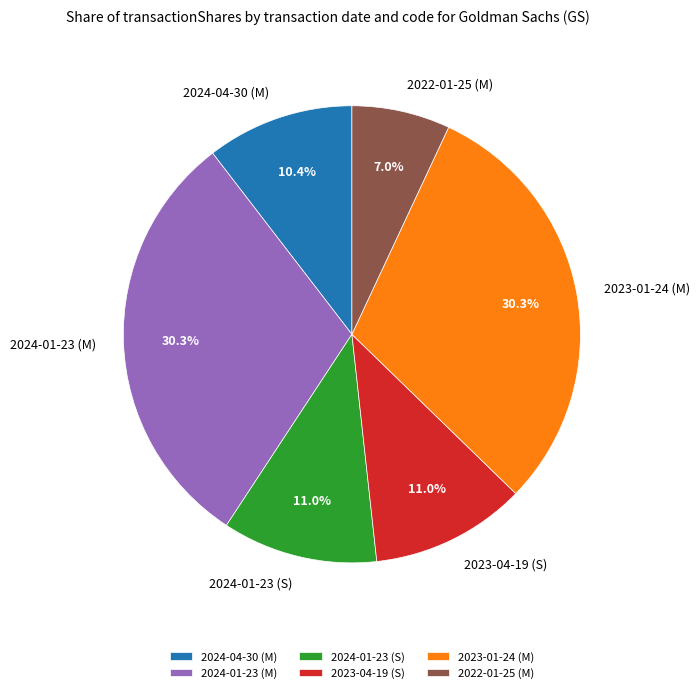

Is there a majority slice in this chart?

No